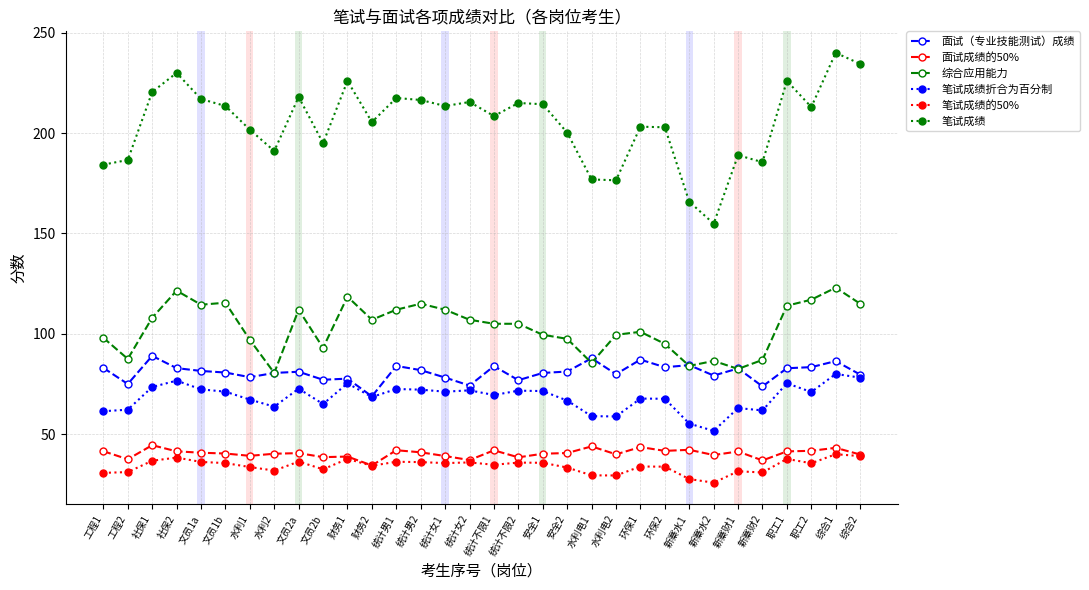

At which category is the sum across all series the highest?

综合1